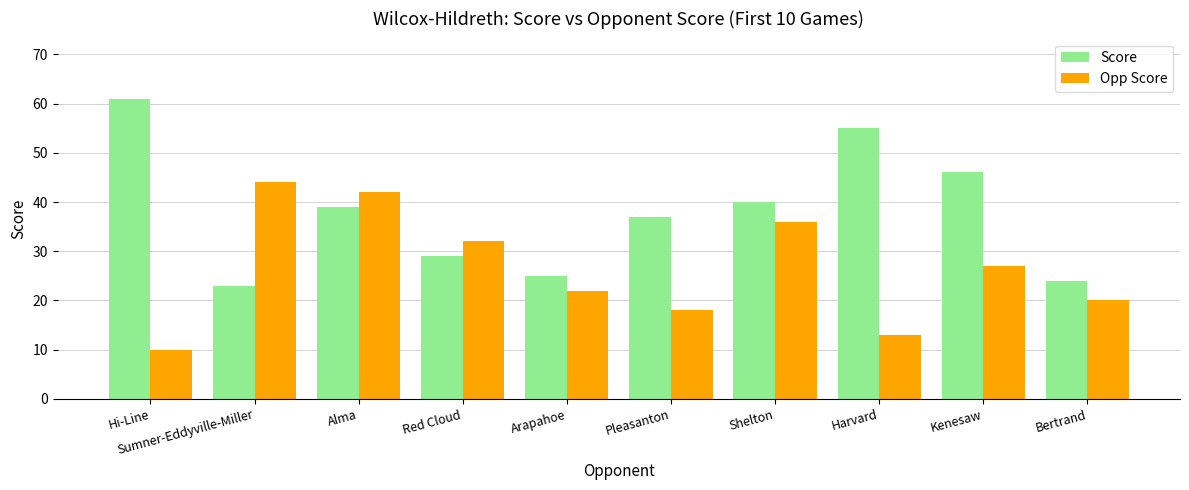

What is the difference between the maximum and minimum values in the Score series?

38